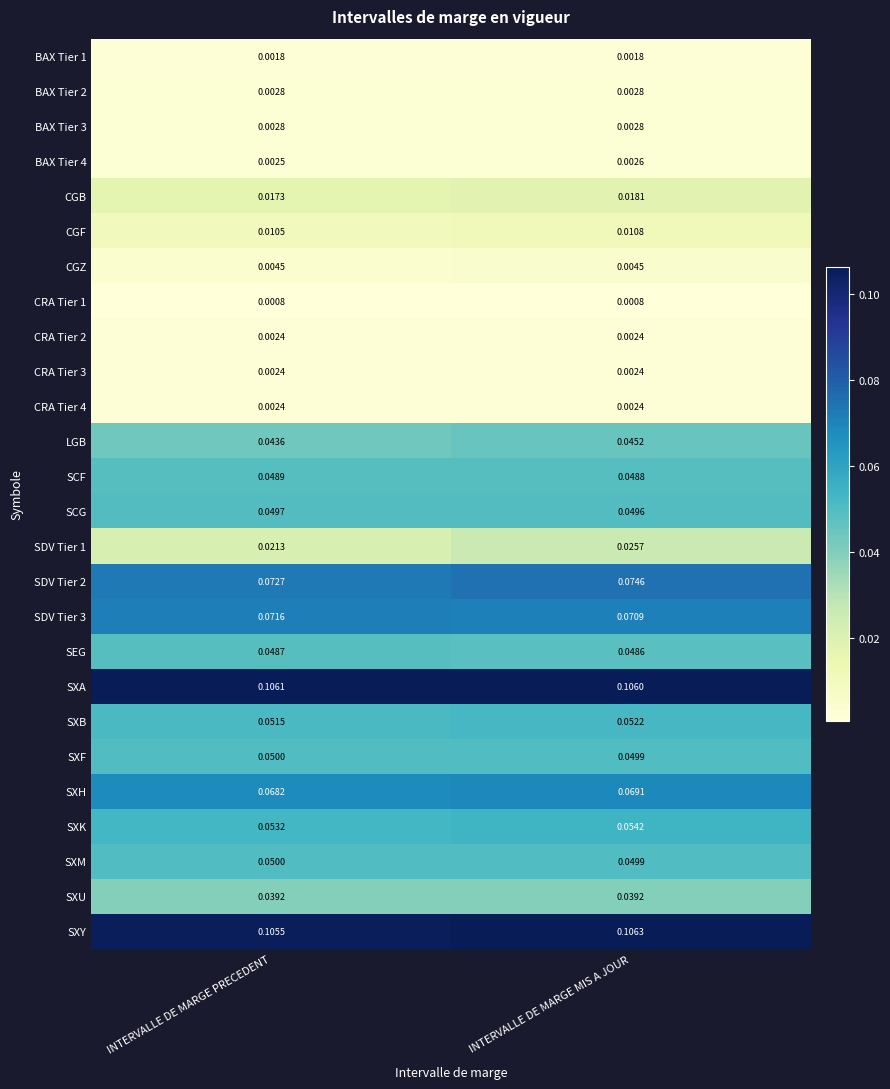

Is the value of SXF at INTERVALLE DE MARGE PRECEDENT greater than the value of SXY at INTERVALLE DE MARGE PRECEDENT?

No